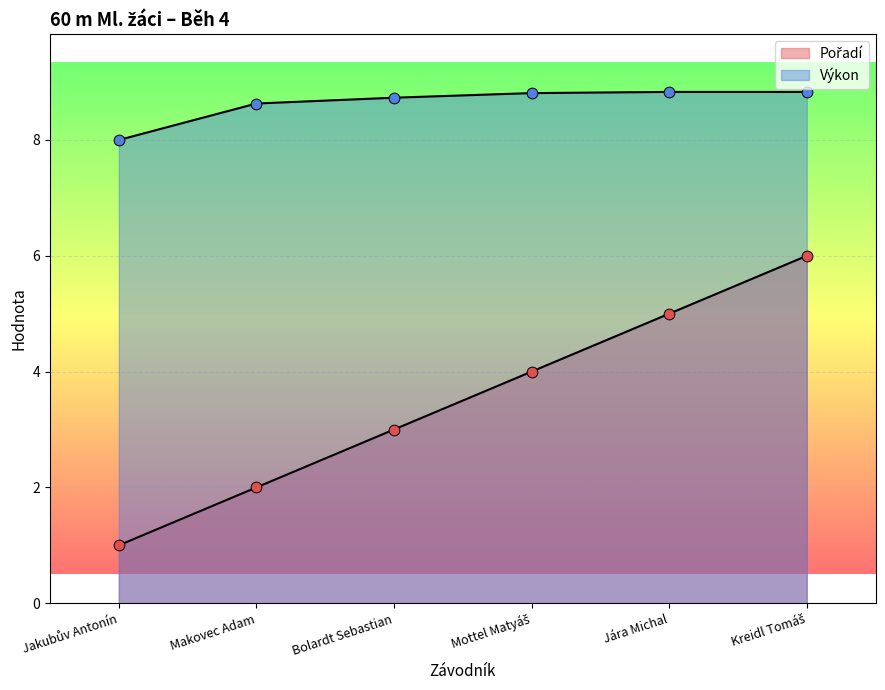

Is the value of Pořadí at Mottel Matyáš greater than the value of Výkon at Makovec Adam?

No